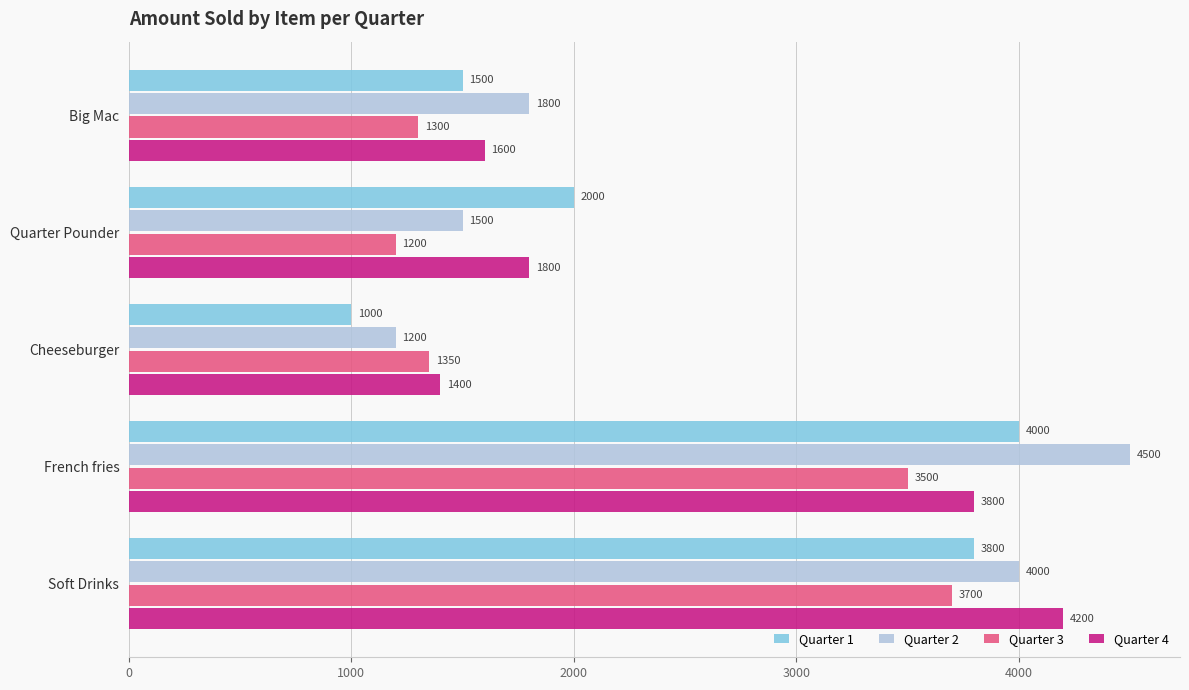

Where is Quarter 3 nearest to the value 2450?

French fries